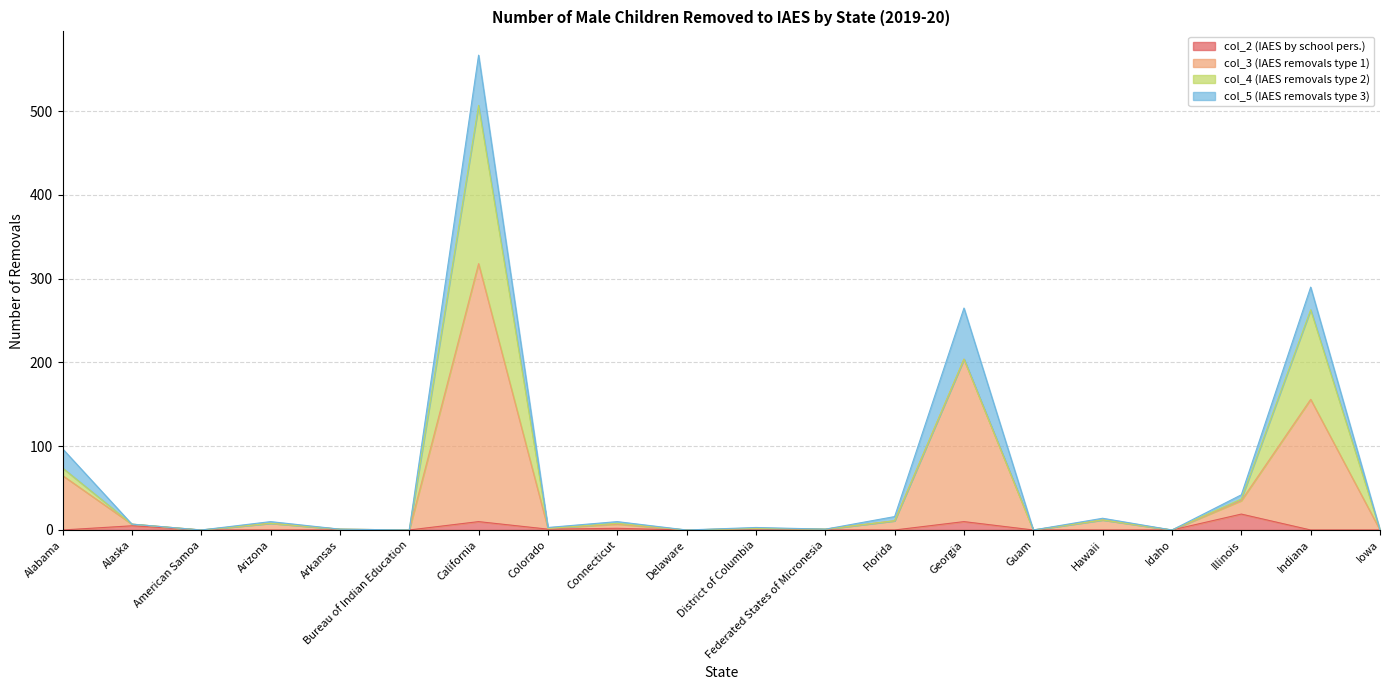

At which label is col_3 (IAES removals type 1) closest to 159?

Indiana